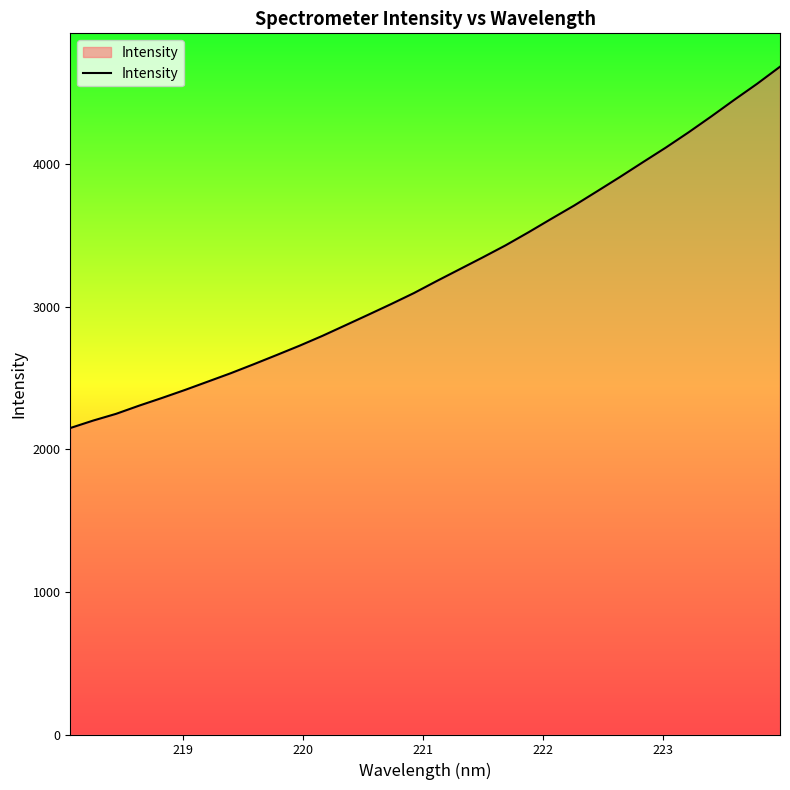

What is the minimum value shown in the chart?

2148.5